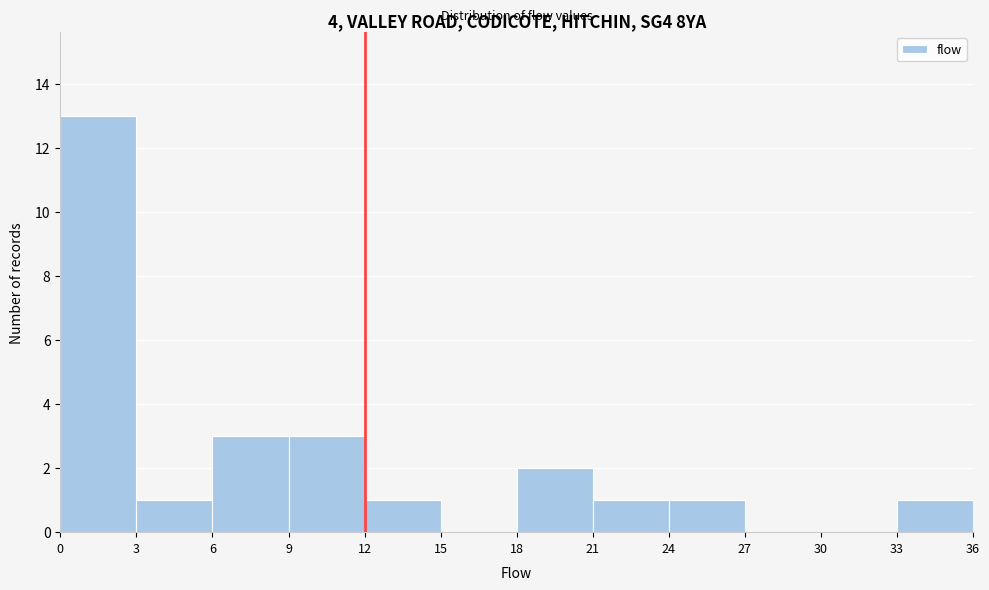

Reading left to right, list every bar in this chart as the range it spans on the x-axis followed by its height. The values are not printed on the chart, so give them approximately, as read against the axis.

0 to 3: 13
3 to 6: 1
6 to 9: 3
9 to 12: 3
12 to 15: 1
15 to 18: 0
18 to 21: 2
21 to 24: 1
24 to 27: 1
27 to 30: 0
30 to 33: 0
33 to 36: 1